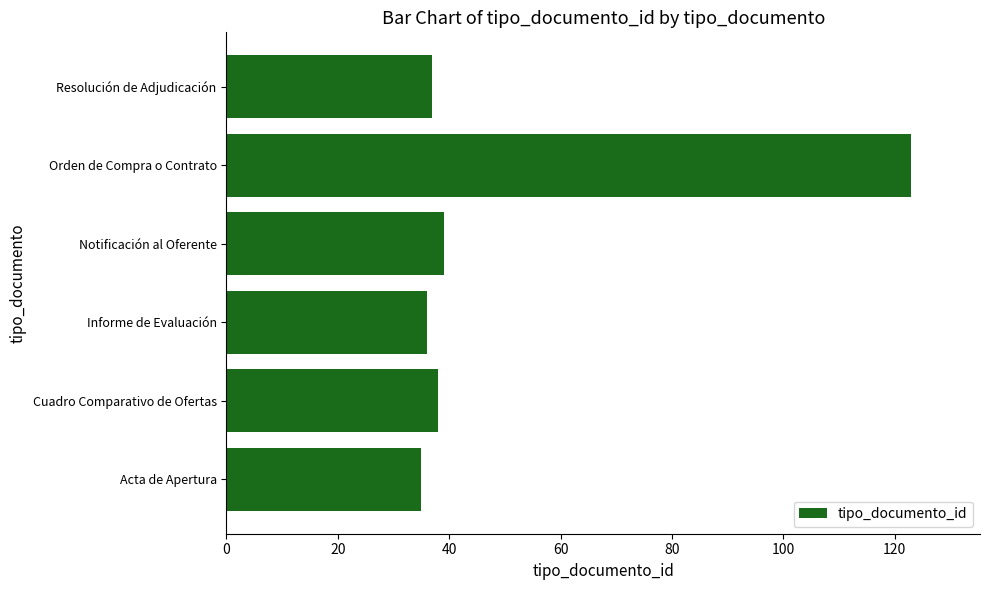

What is the ratio of the value at Notificación al Oferente to the value at Orden de Compra o Contrato?

0.3